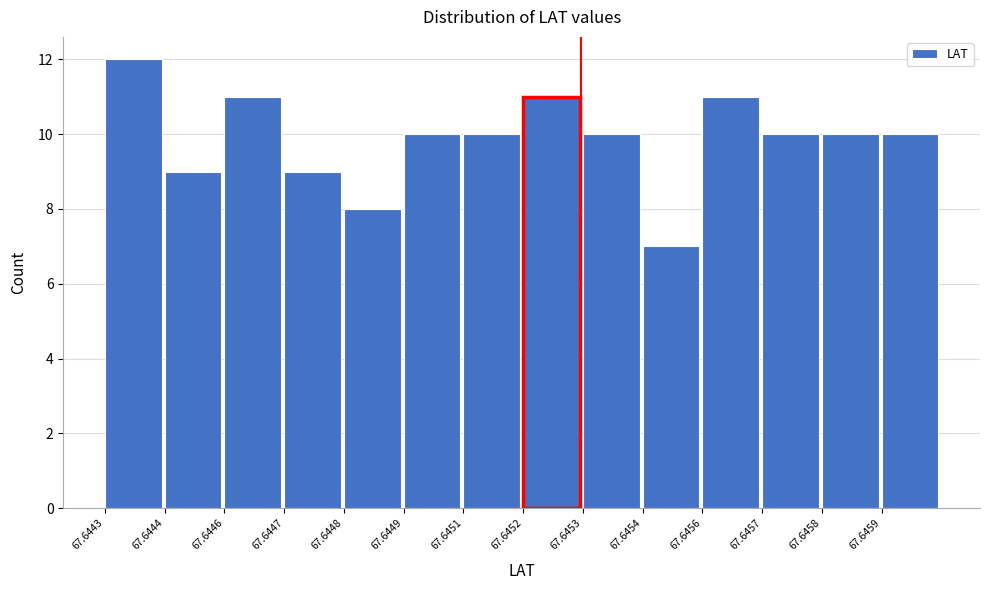

Reading left to right, transcribe all the data shown in this chart.

12	9	11	9	8	10	10	11	10	7	11	10	10	10